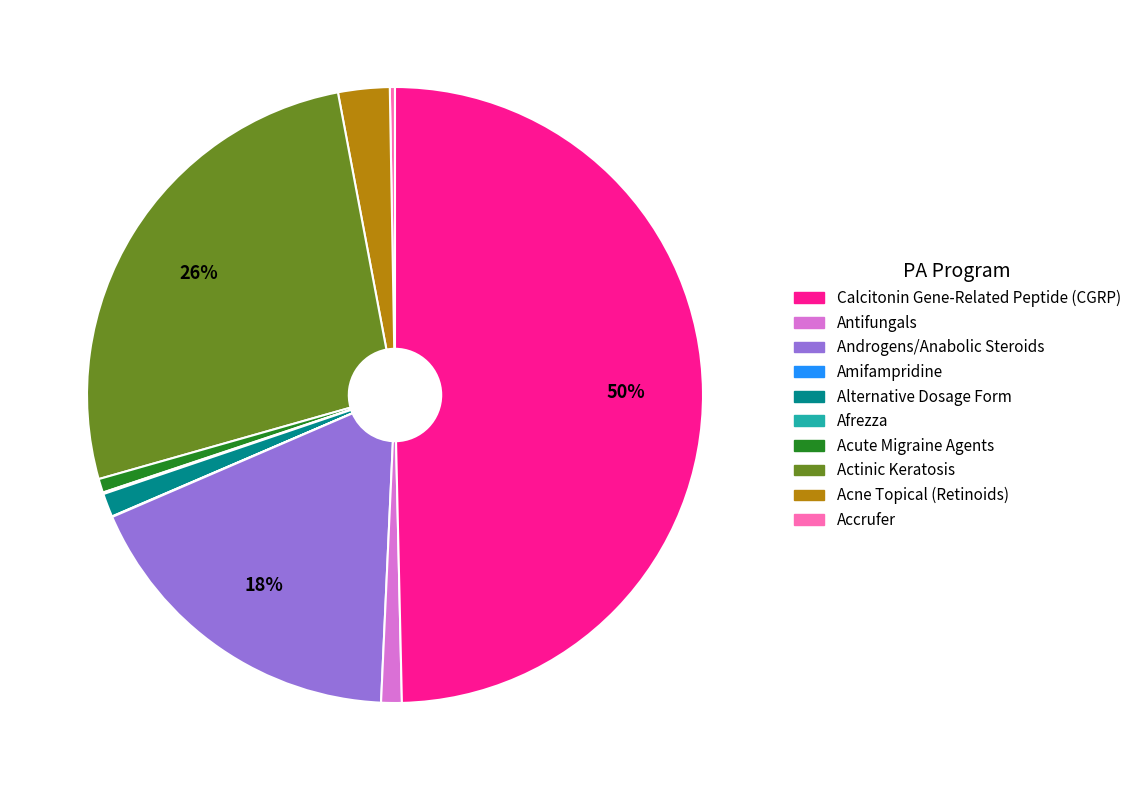

To the nearest percent, what is the difference between the largest and smallest slice percentages?

50%